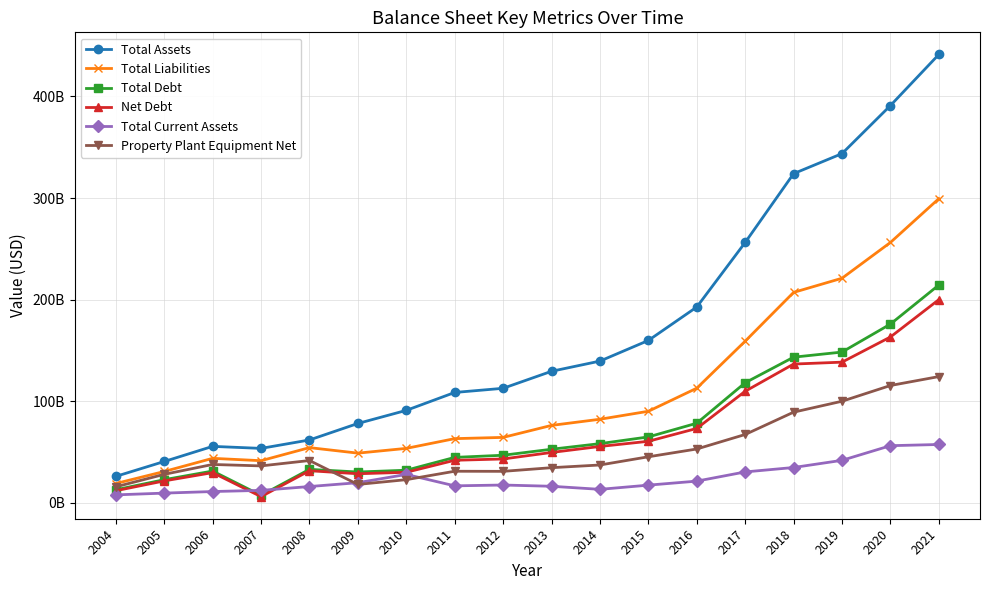

What are all the series names shown in the legend?

Total Assets, Total Liabilities, Total Debt, Net Debt, Total Current Assets, Property Plant Equipment Net